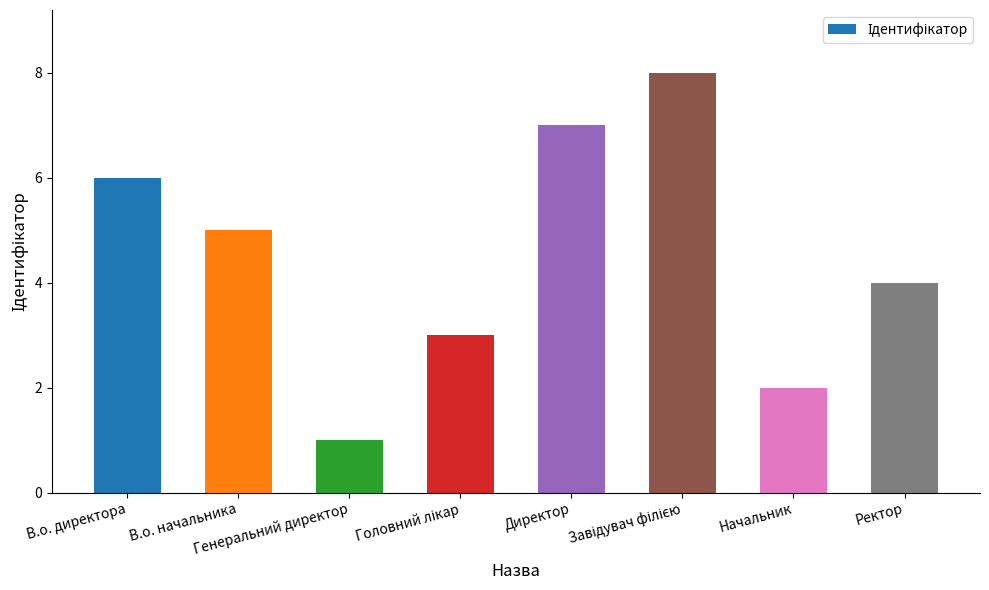

What is the difference between the maximum and minimum values?

7